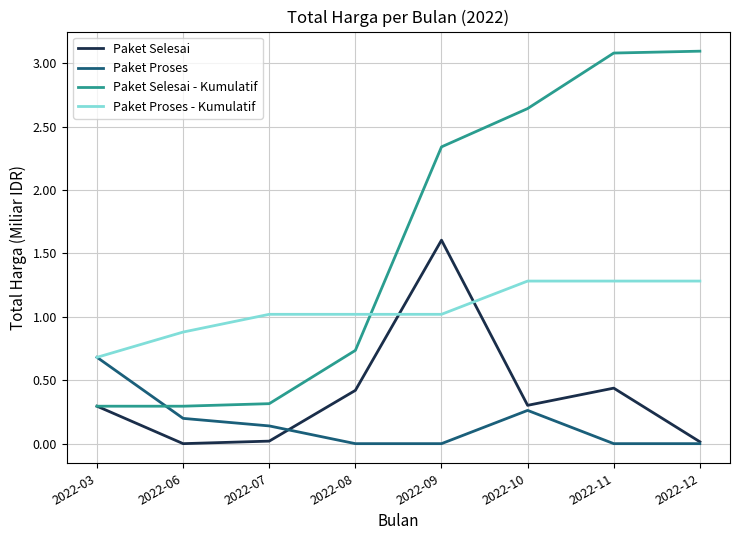

Which series has the widest spread of values?

Paket Selesai - Kumulatif